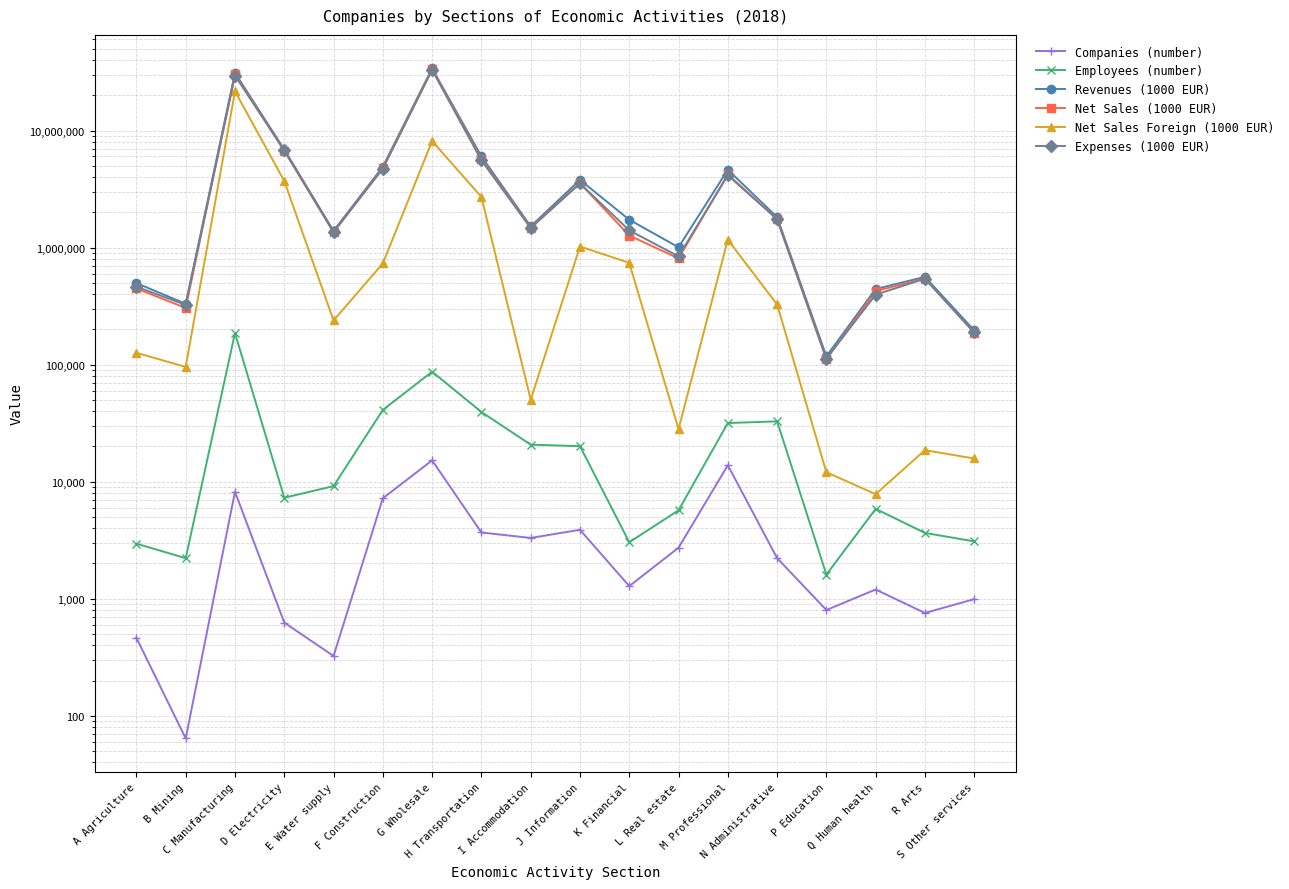

What is the difference between the Revenues (1000 EUR) values at S Other services and C Manufacturing?

30892647